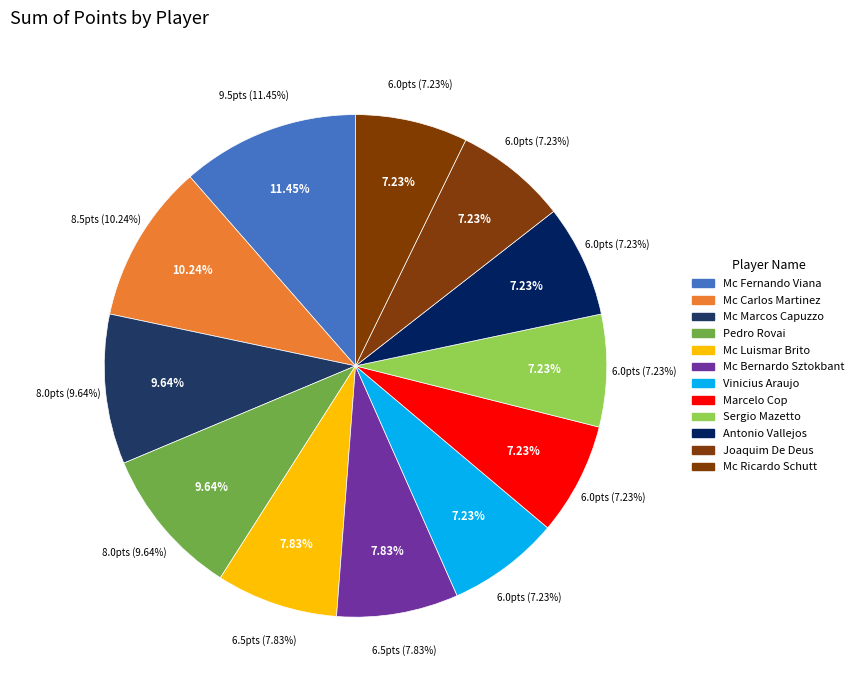

Do Mc Bernardo Sztokbant and Pedro Rovai together represent more than half of the pie?

No